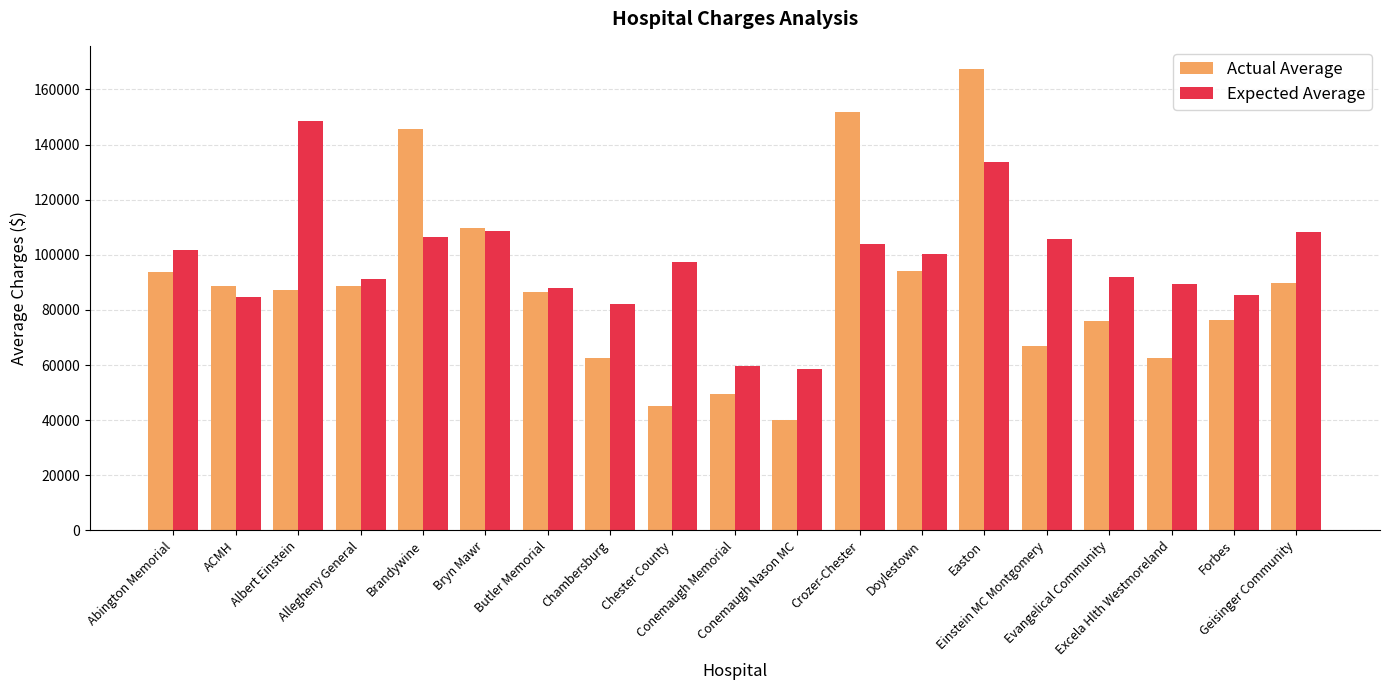

What is the spread (max minus min) of values at Allegheny General?

2545